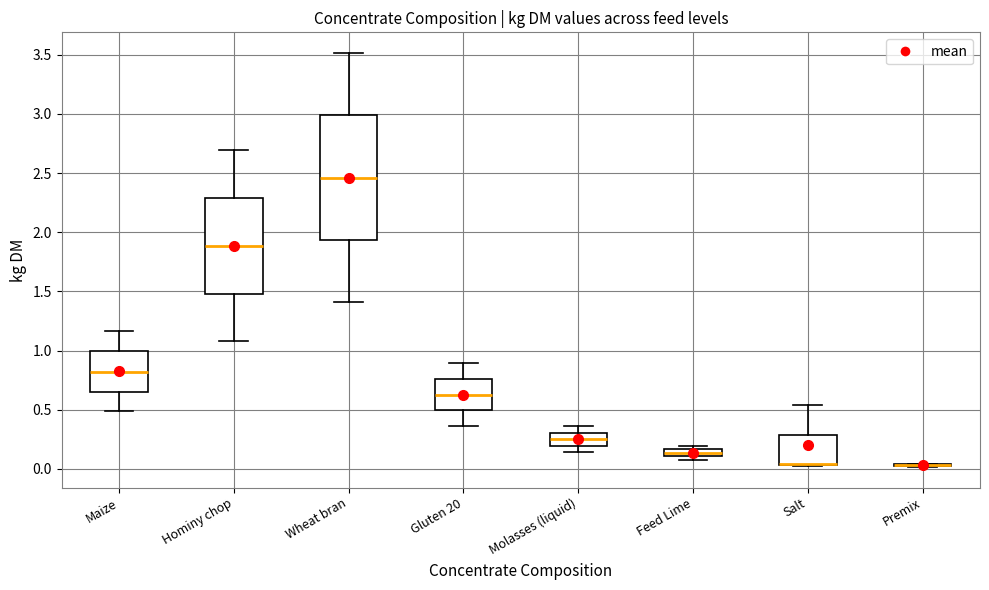

Comparing the boxes themselves (not the whiskers), which one is the tallest?

Wheat bran